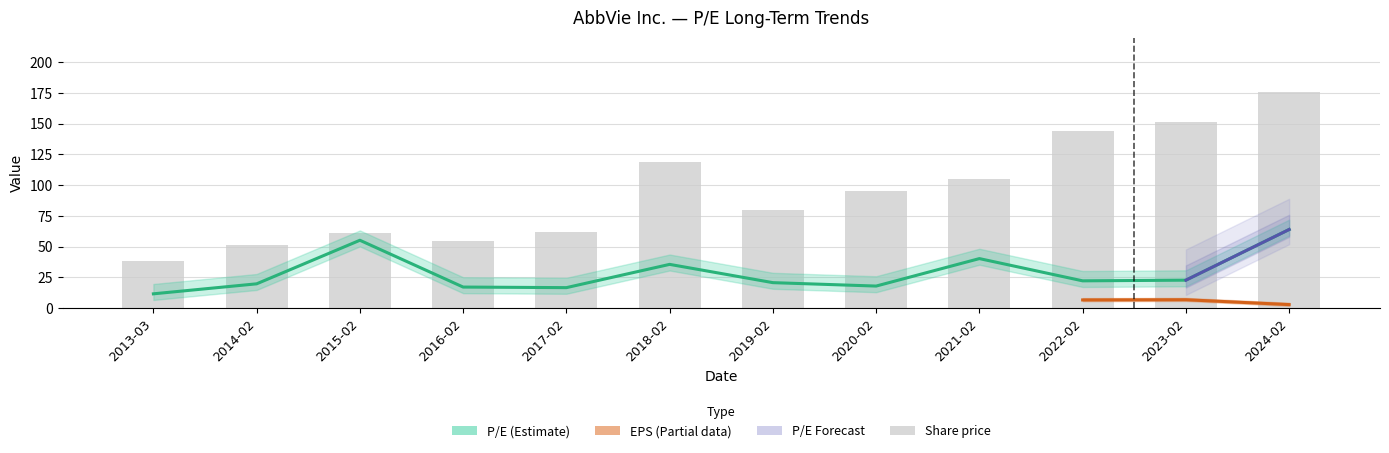

Which series has the widest spread of values?

Share price